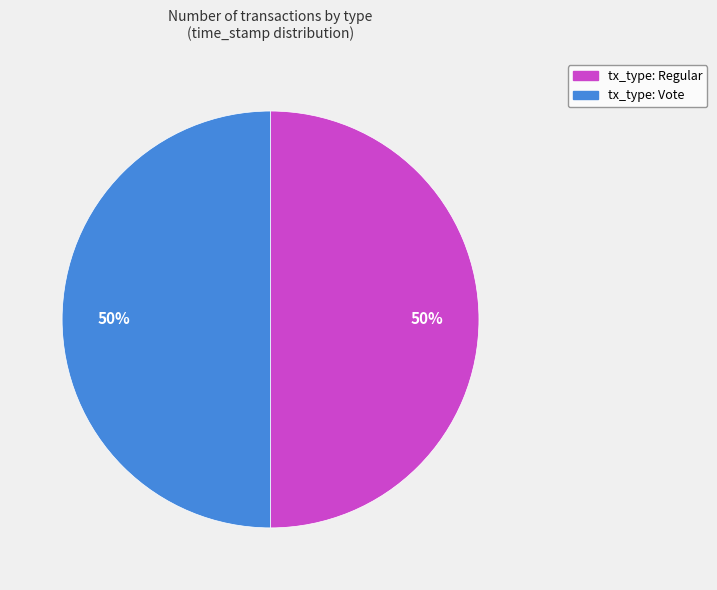

To the nearest percent, what is the combined percentage of tx_type: Vote and tx_type: Regular?

100%